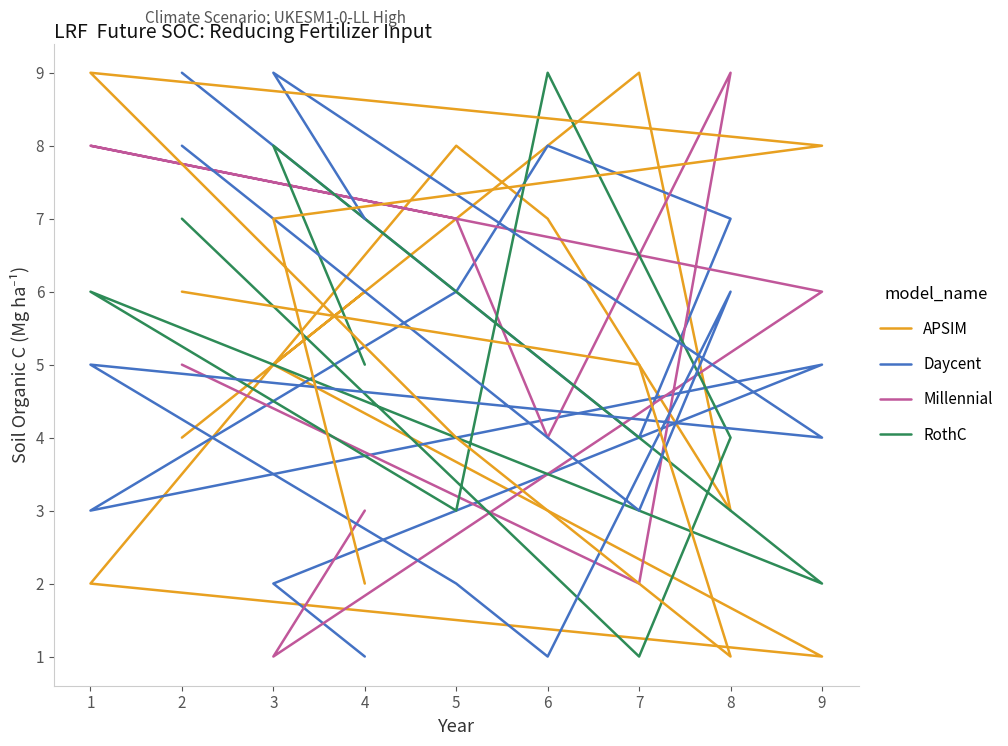

Which series has the largest total across all categories?

APSIM